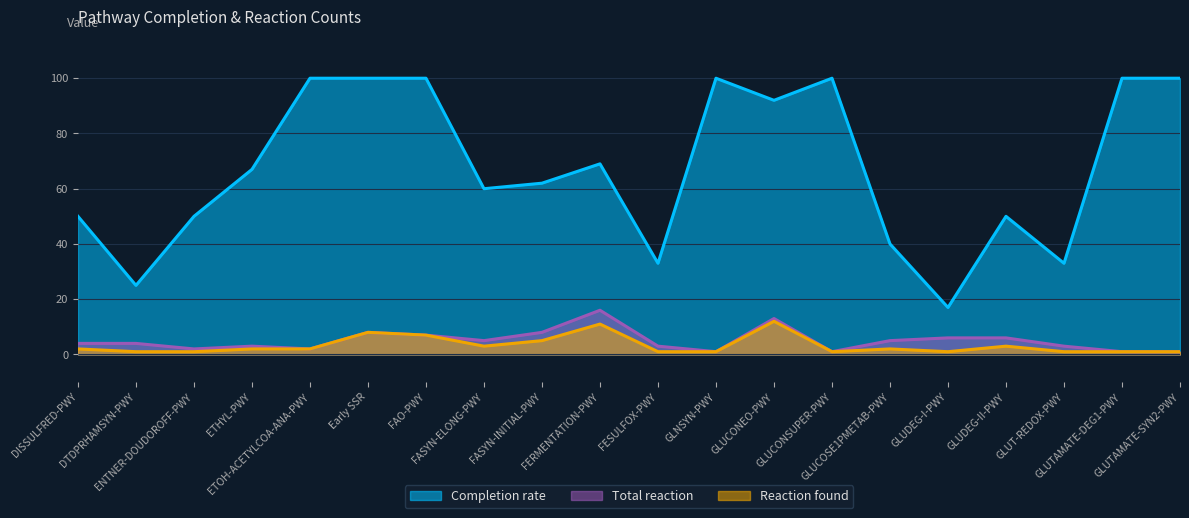

At which category is the sum across all series the highest?

GLUCONEO-PWY